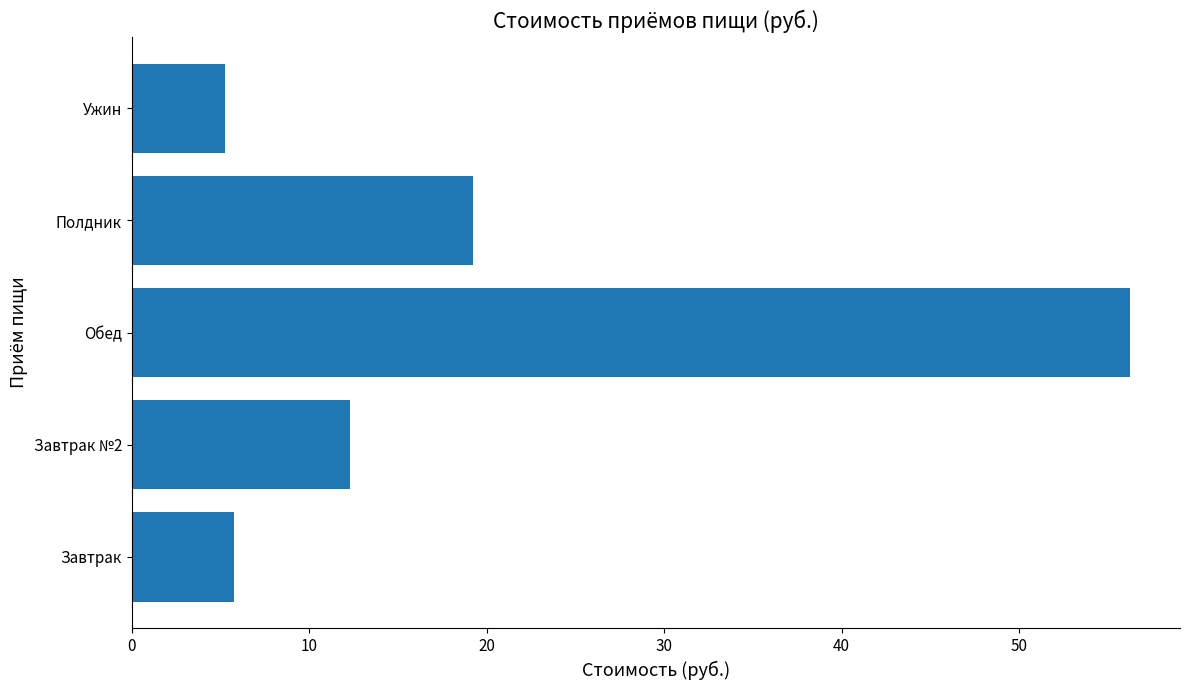

What is the sum of all values?

98.8